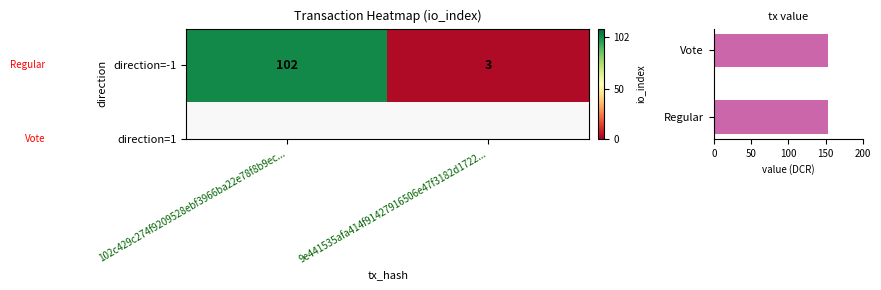

At which category is the sum across all series the highest?

102c429c274f9209528ebf3966ba22e78f8b9ec...